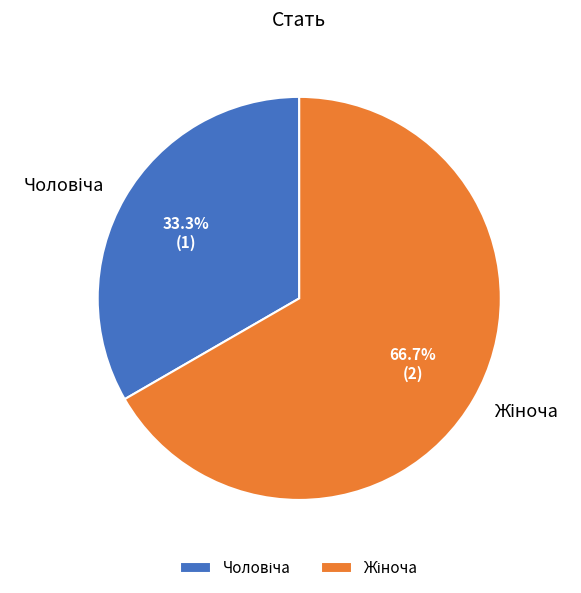

Is there a majority slice in this chart?

Yes